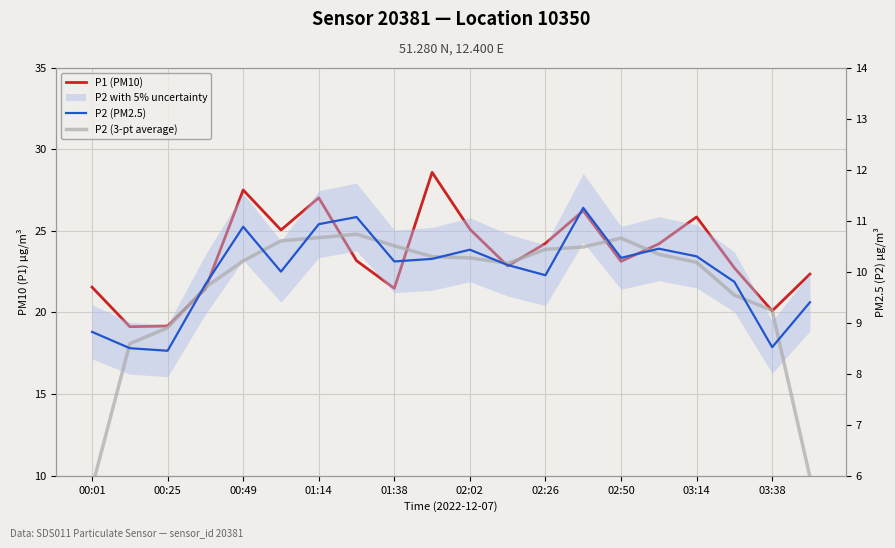

What is the total value across all series at 00:25?

36.2